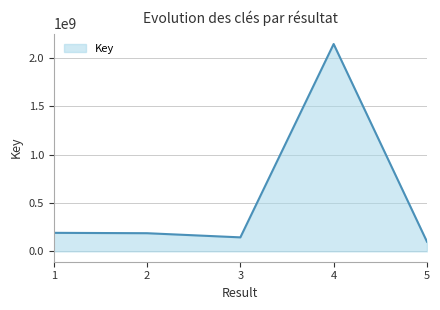

The value at 5 is 100336670. True or false?

True